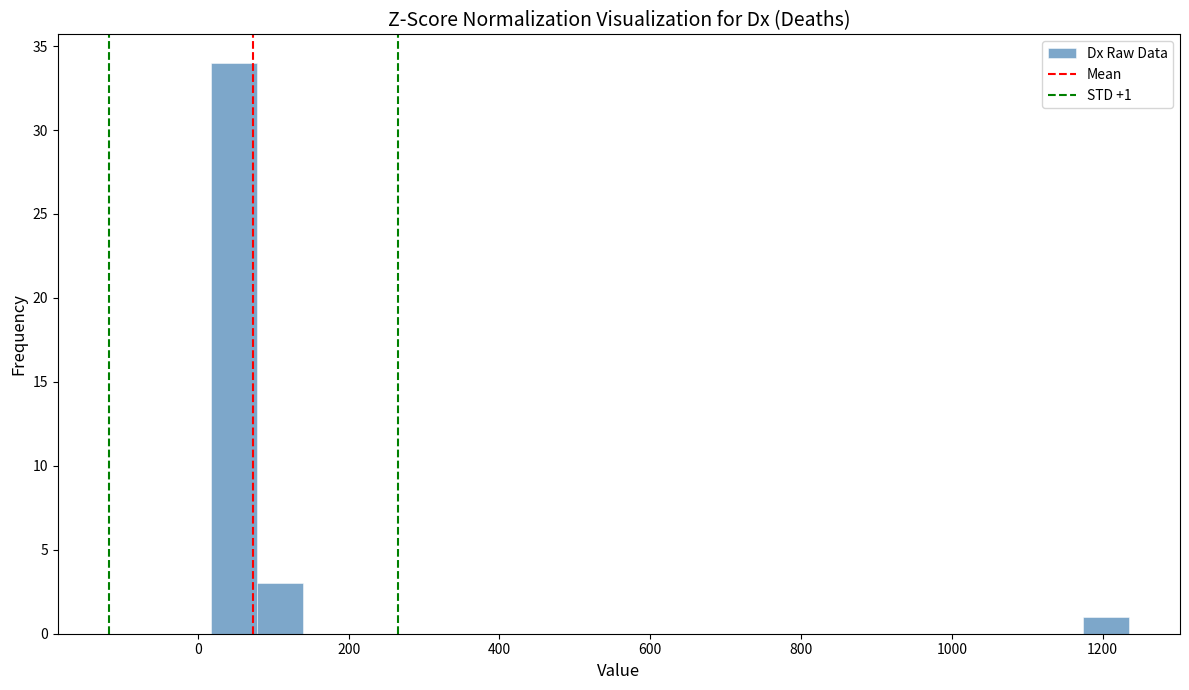

Read against the x-axis, roughly where is the centre of the tallest bar?

40